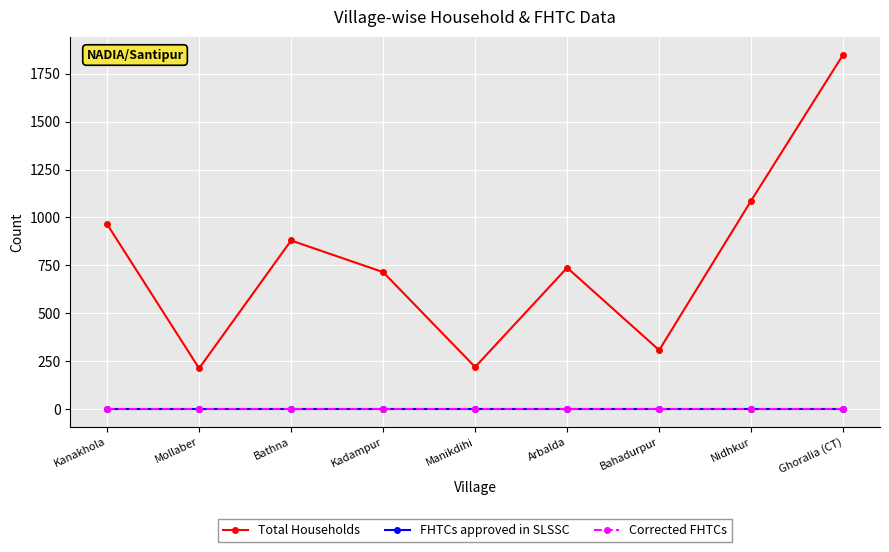

Rank the series by their maximum value, from highest to lowest.

Total Households, FHTCs approved in SLSSC, Corrected FHTCs